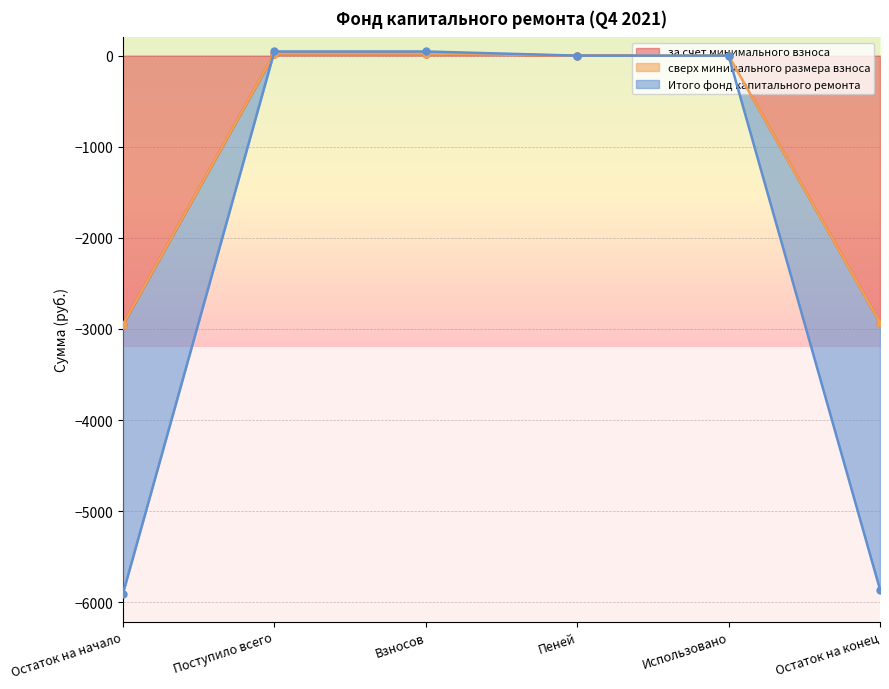

Between Остаток на начало and Поступило всего, which series saw the biggest shift?

за счет минимального взноса